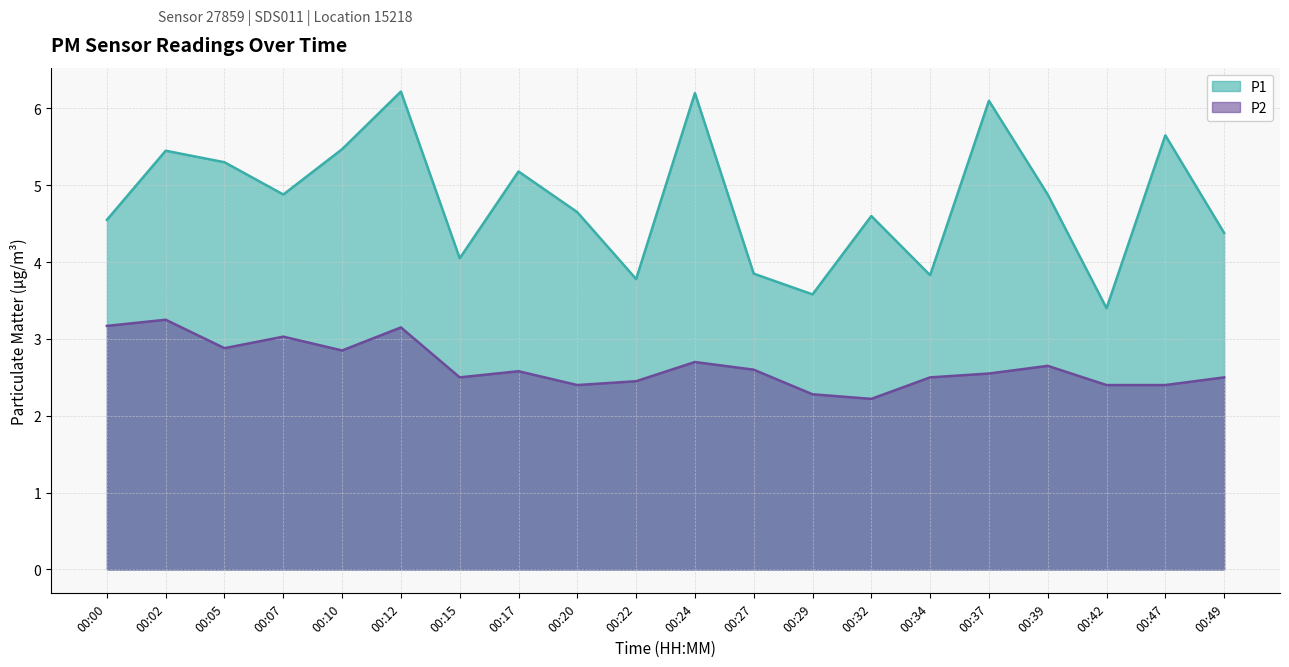

Which has a higher value, 00:37 or 00:17?

00:37